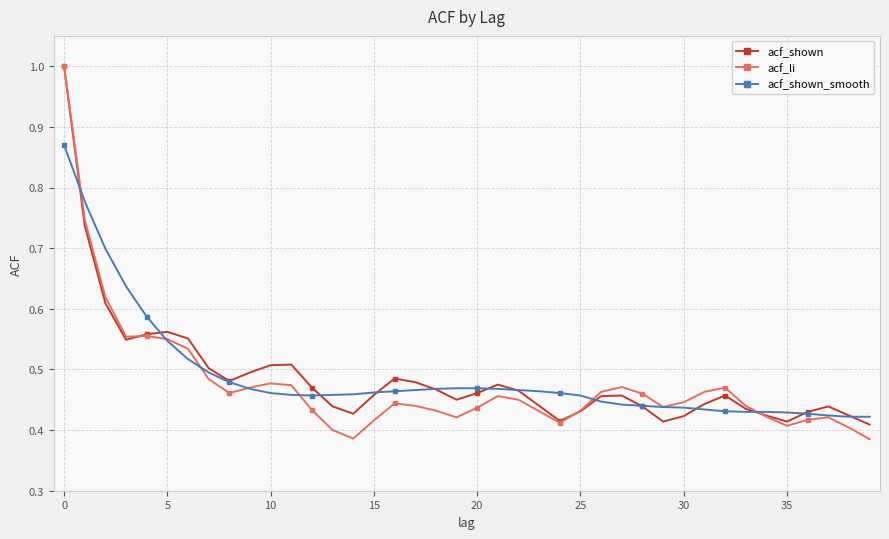

Which series ends up on top after the final intersection of acf_shown and acf_shown_smooth?

acf_shown_smooth